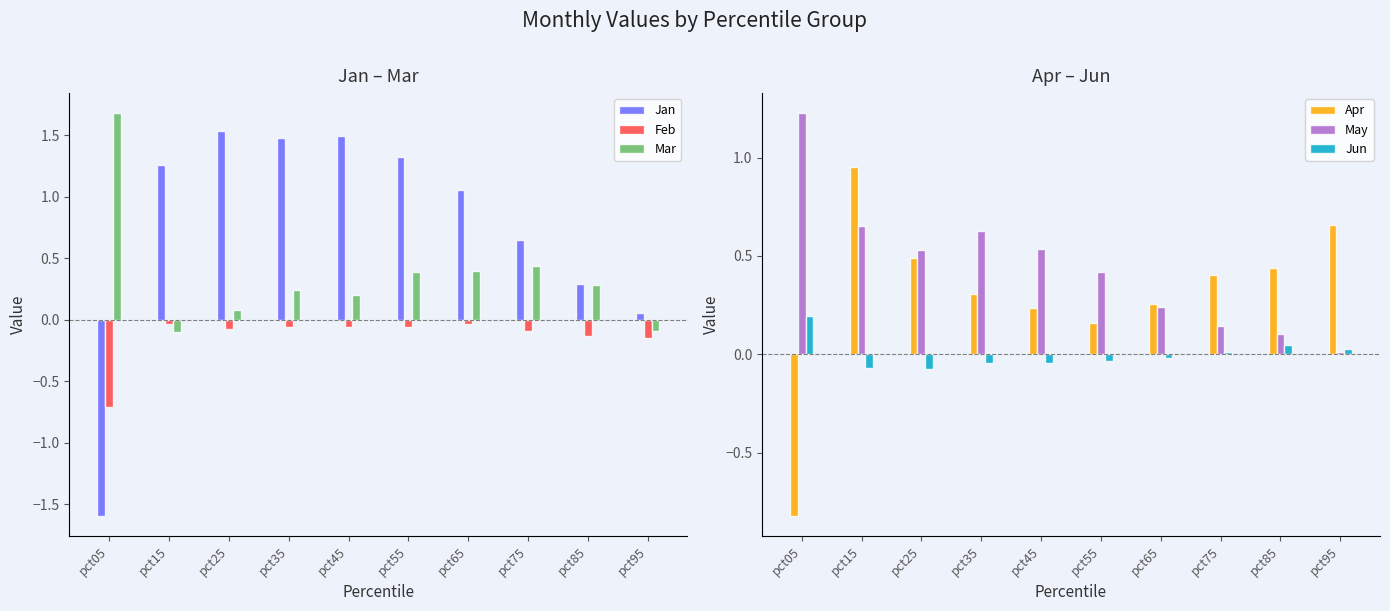

The value of Apr at pct25 is 0.7. True or false?

False